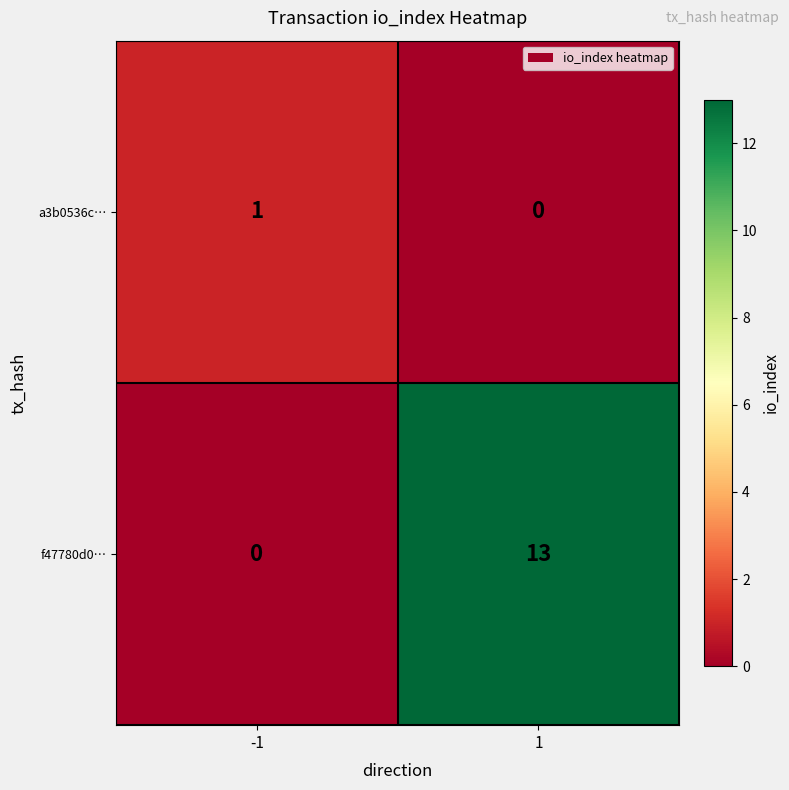

Which series has the largest total across all categories?

f47780d0…